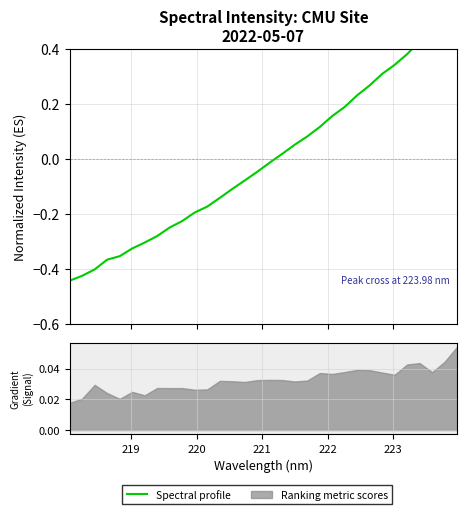

Reading left to right, what are all the values shown in this chart?

-0.4	-0.4	-0.4	-0.4	-0.4	-0.3	-0.3	-0.3	-0.2	-0.2	-0.2	-0.2	-0.1	-0.1	-0.1	-0.0	-0.0	0.0	0.1	0.1	0.1	0.2	0.2	0.2	0.3	0.3	0.3	0.4	0.4	0.5	0.5	0.6